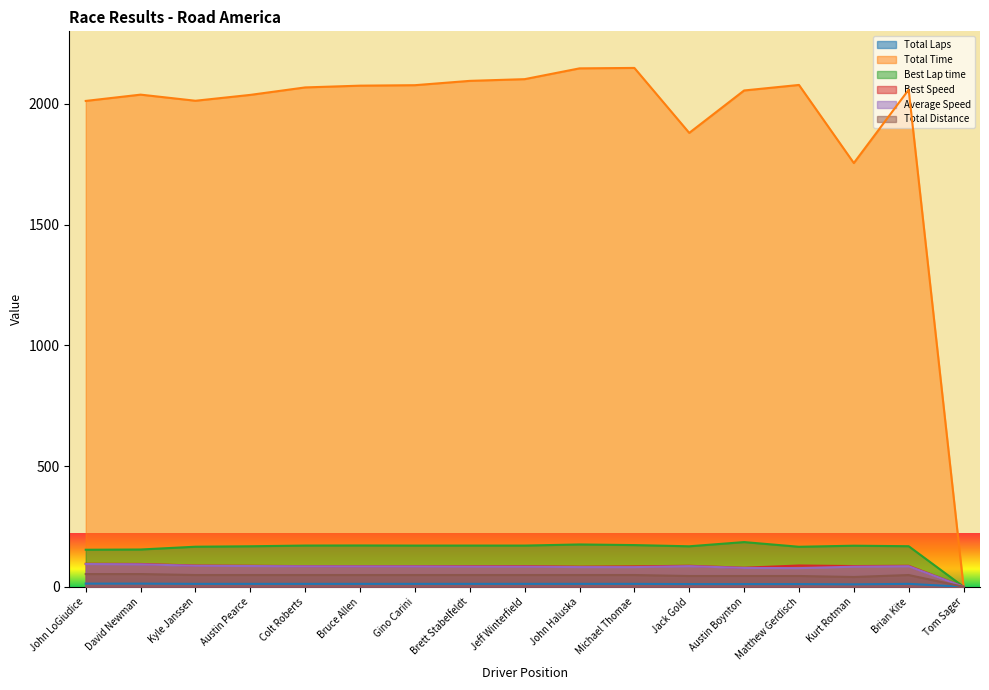

Which series has the largest range (max minus min)?

Total Time